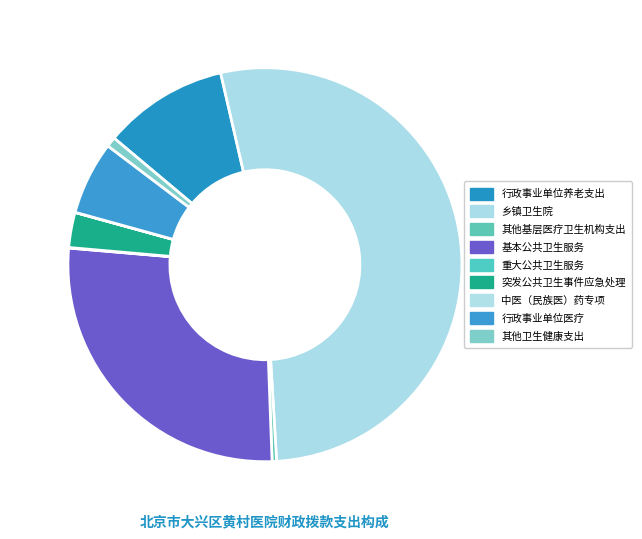

To the nearest percent, what is the difference between the largest and smallest slice percentages?

53%